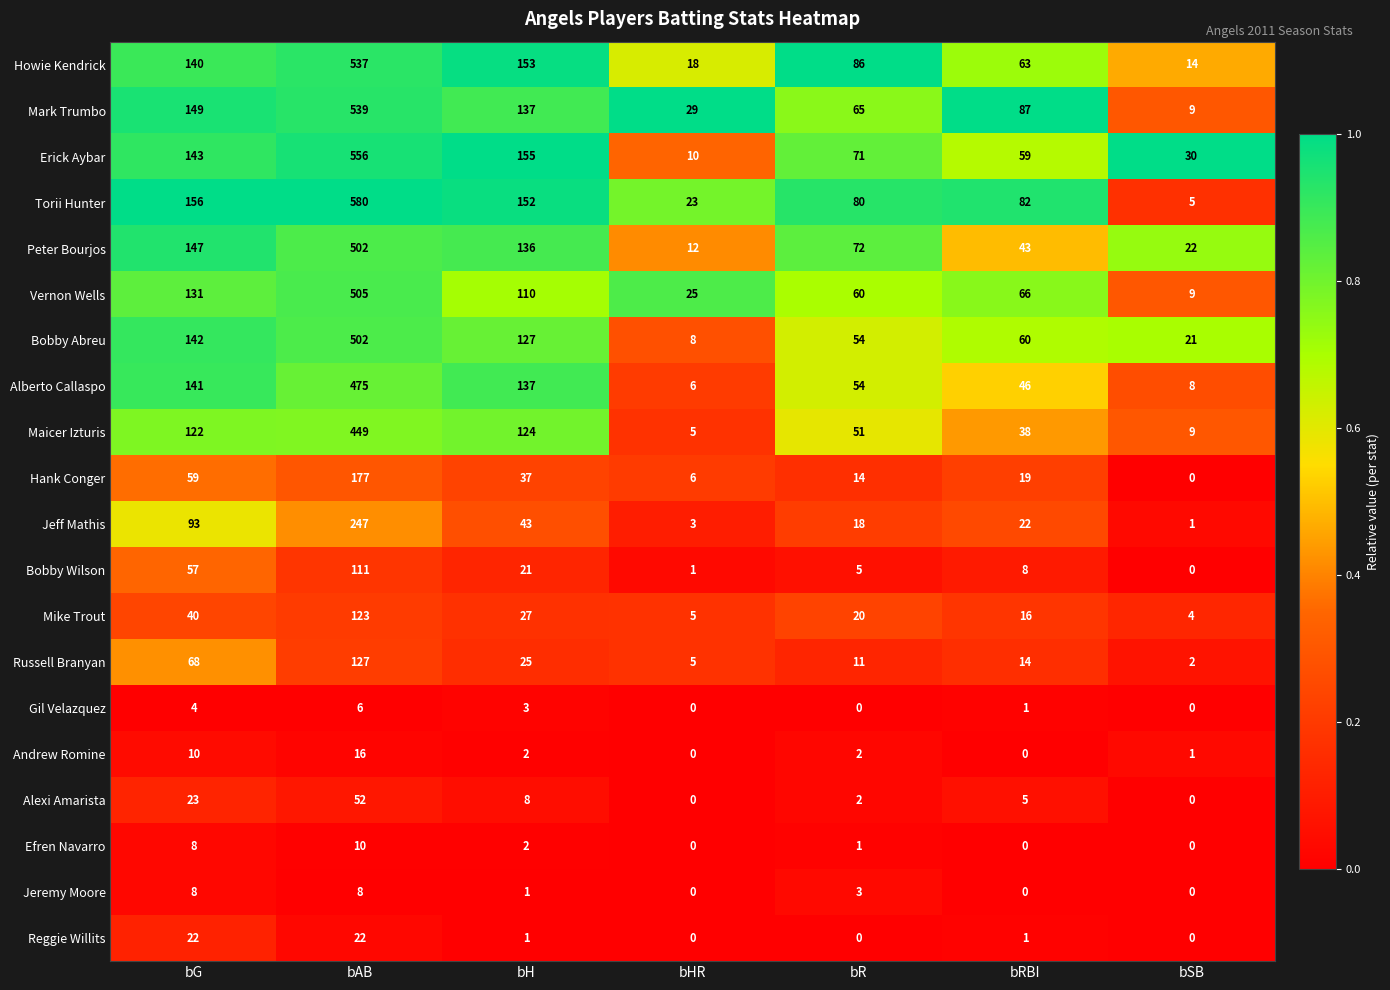

What is the sum of the Andrew Romine values at bH and bSB?

3